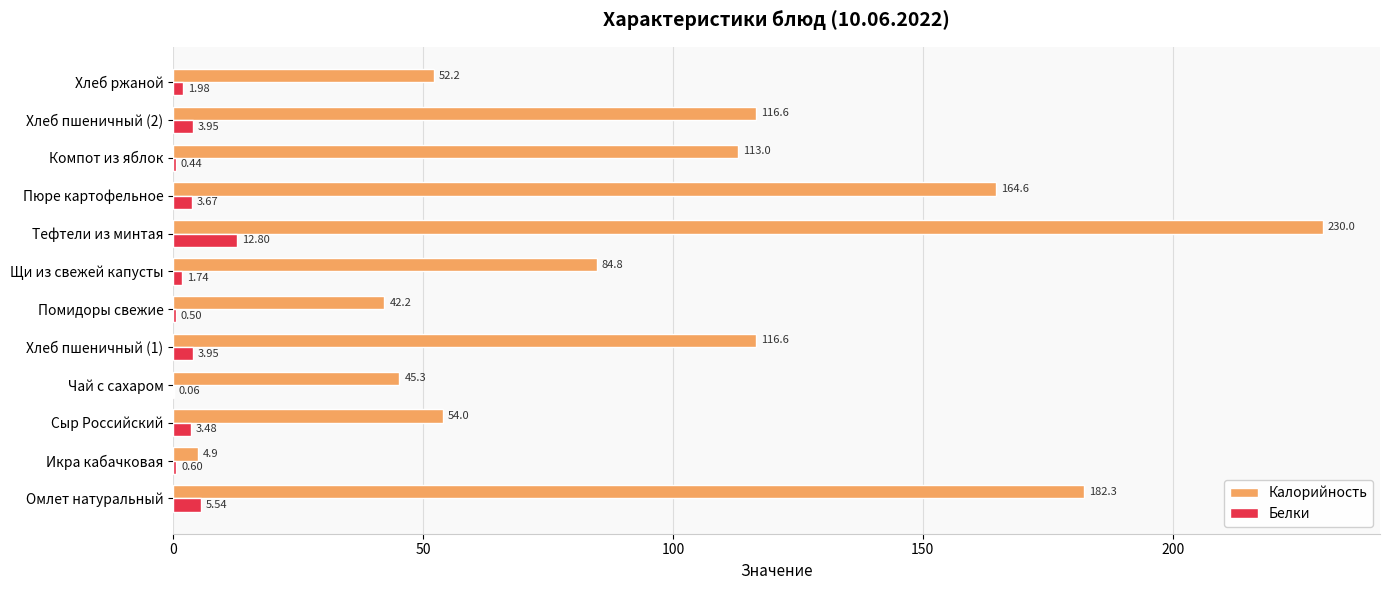

What is the sum of the Калорийность values at Икра кабачковая and Компот из яблок?

117.9